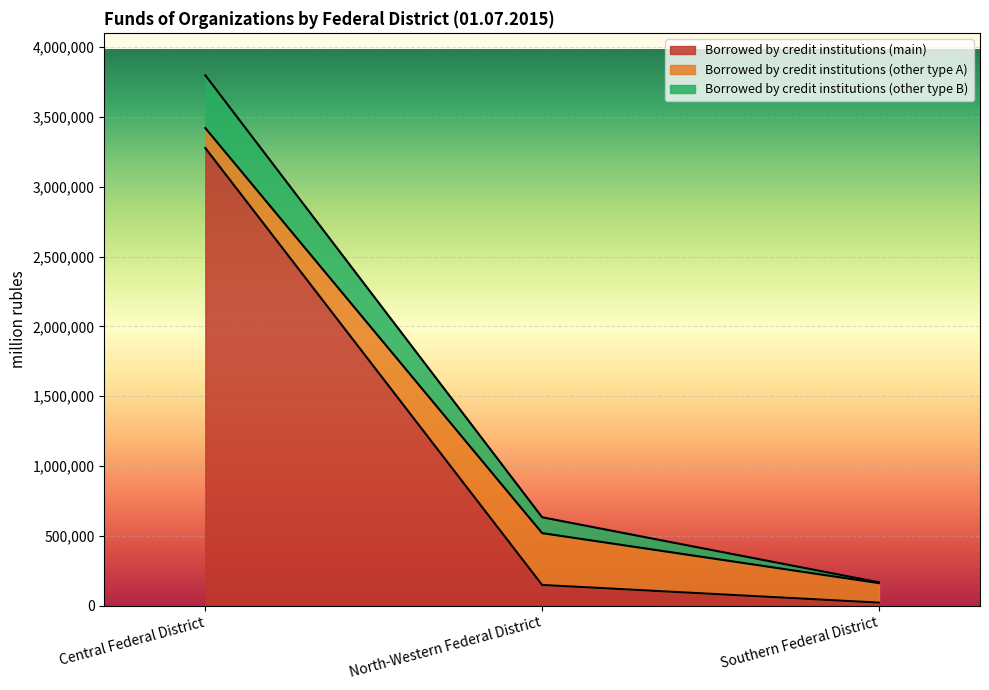

List the series in order of their peak value, highest first.

Borrowed by credit institutions (main), Borrowed by credit institutions (other type B), Borrowed by credit institutions (other type A)